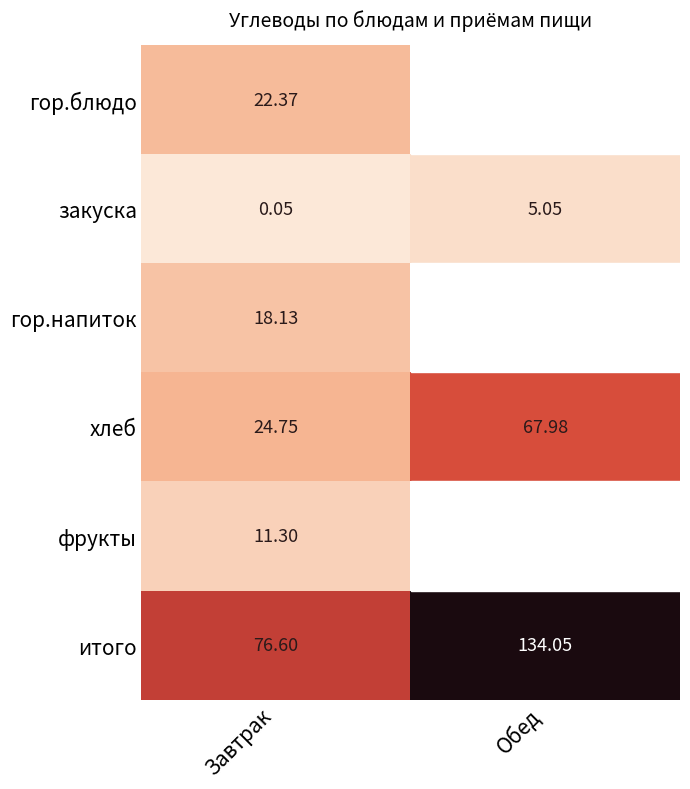

What is the average value of the итого series?

105.3